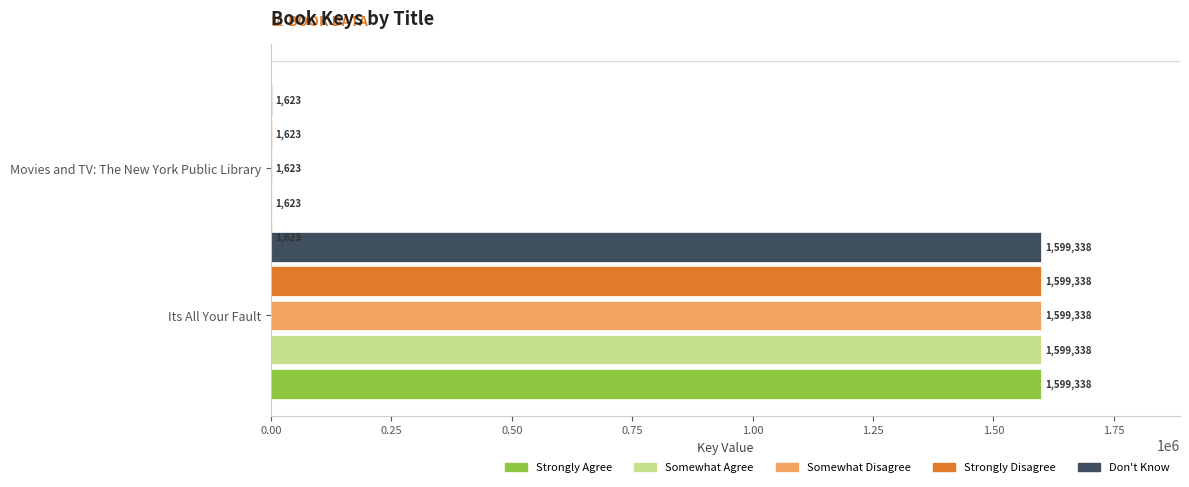

What is the maximum value shown in the chart?

1599338